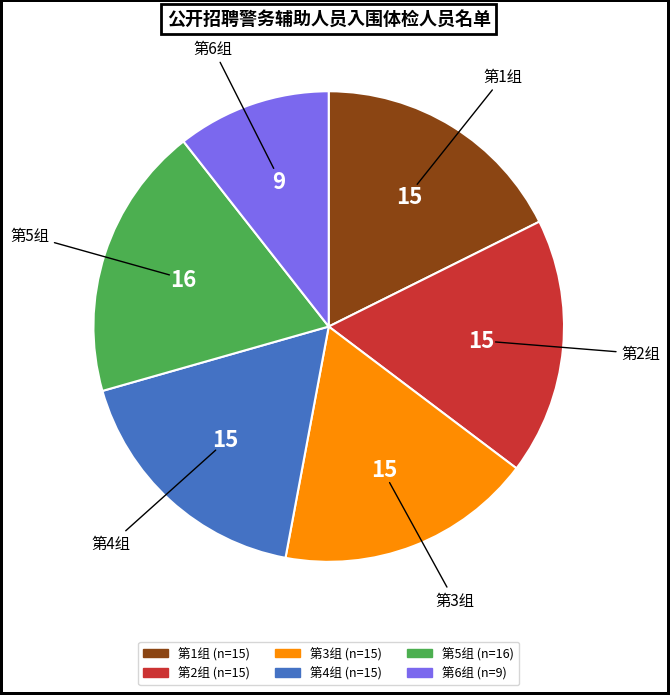

How many segments does this pie chart have?

6